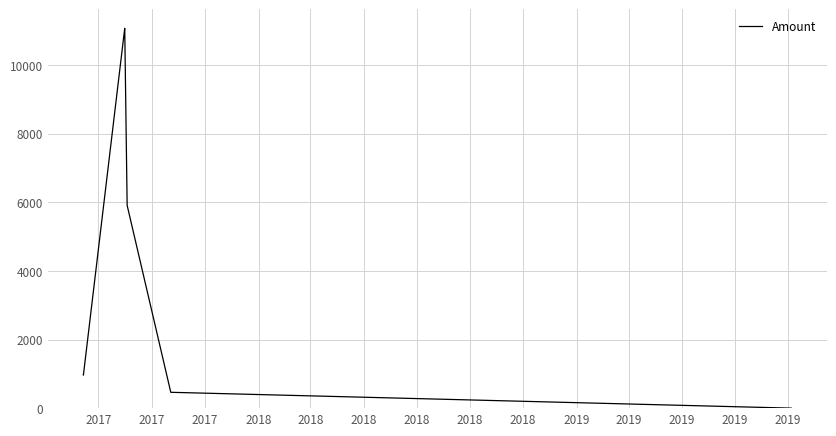

What is the difference between the maximum and minimum values?

11070.0